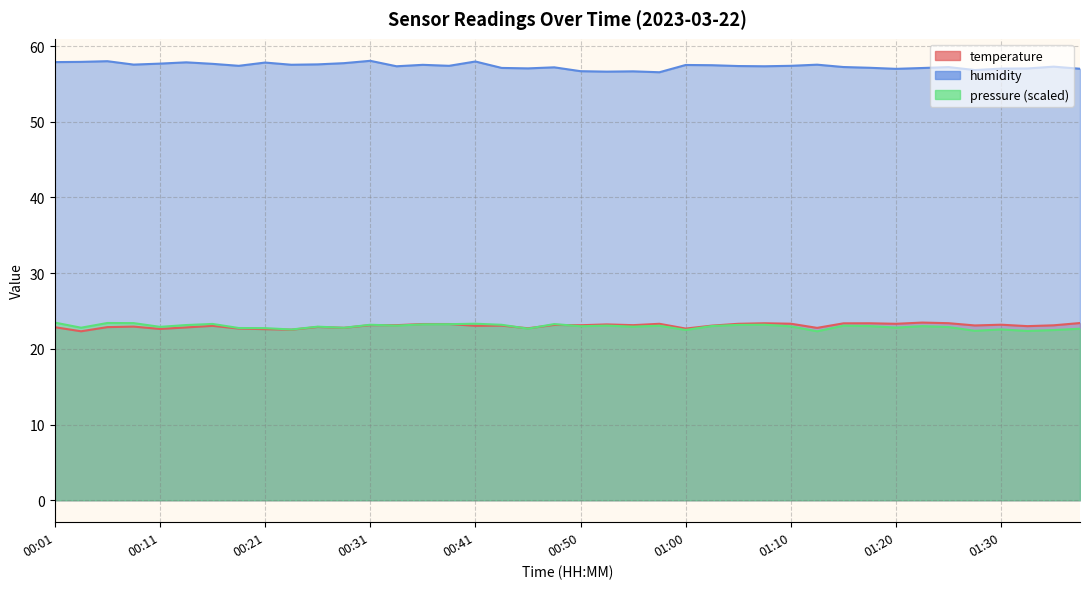

List the labels in order of temperature value, largest first.

01:22, 01:37, 01:25, 01:08, 01:18, 01:15, 01:10, 00:58, 01:05, 01:20, 00:36, 00:38, 00:53, 01:30, 00:48, 00:31, 00:33, 00:55, 00:50, 01:35, 01:27, 00:43, 01:03, 00:16, 00:41, 01:32, 00:08, 00:26, 00:06, 00:01, 00:13, 00:28, 01:13, 00:46, 00:18, 01:00, 00:11, 00:21, 00:23, 00:03